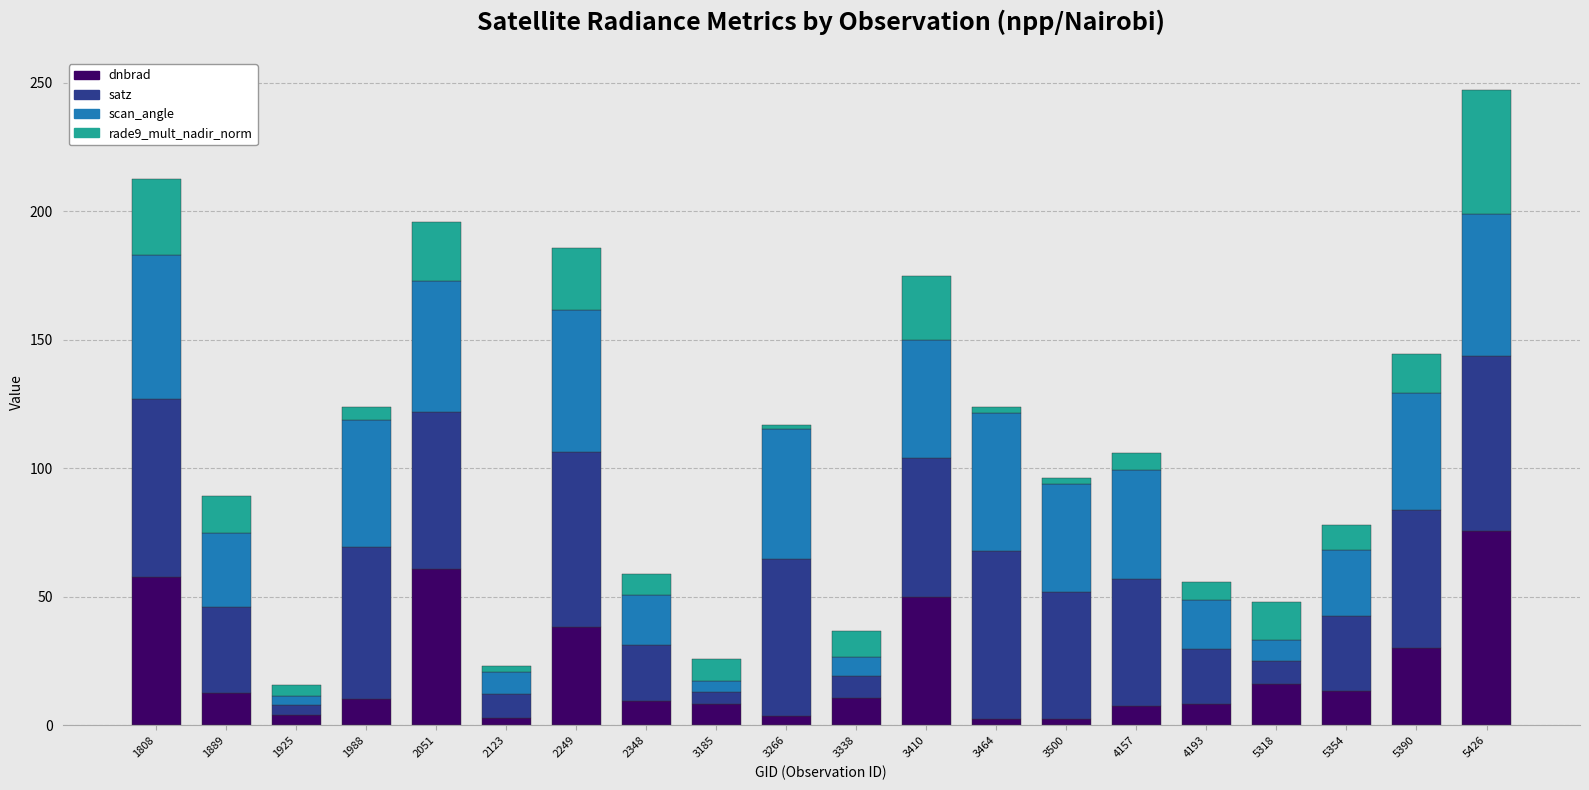

True or false: dnbrad has a value of 3.7 at 3266.

True